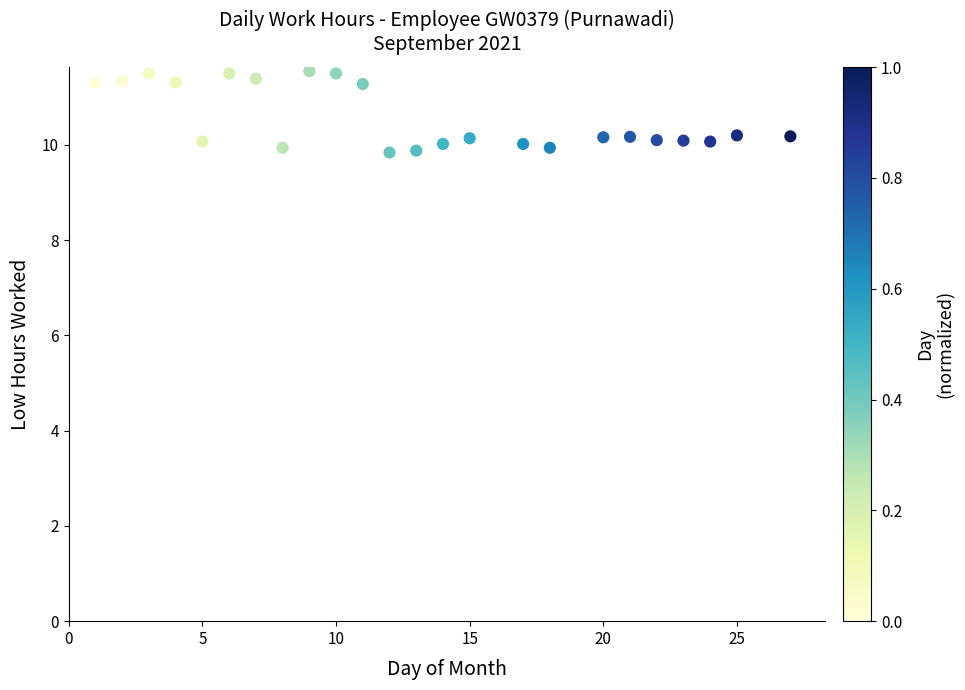

What is the range of X values (max minus min)?

26.0